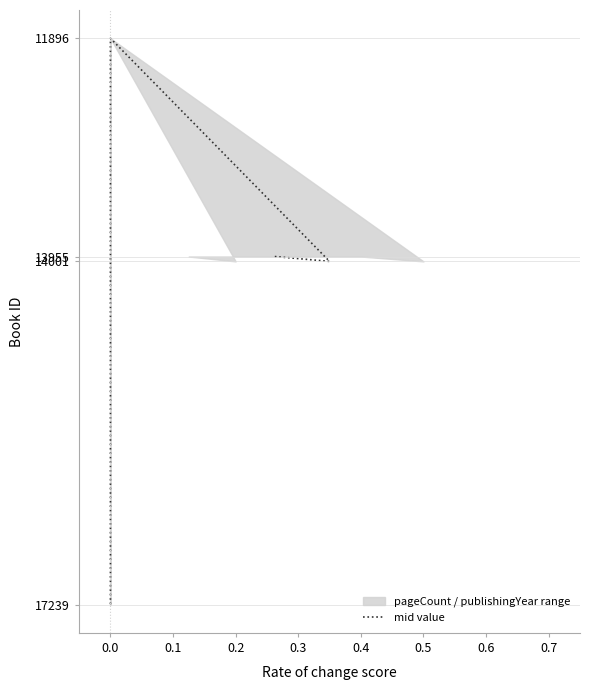

What is the average value?

14273